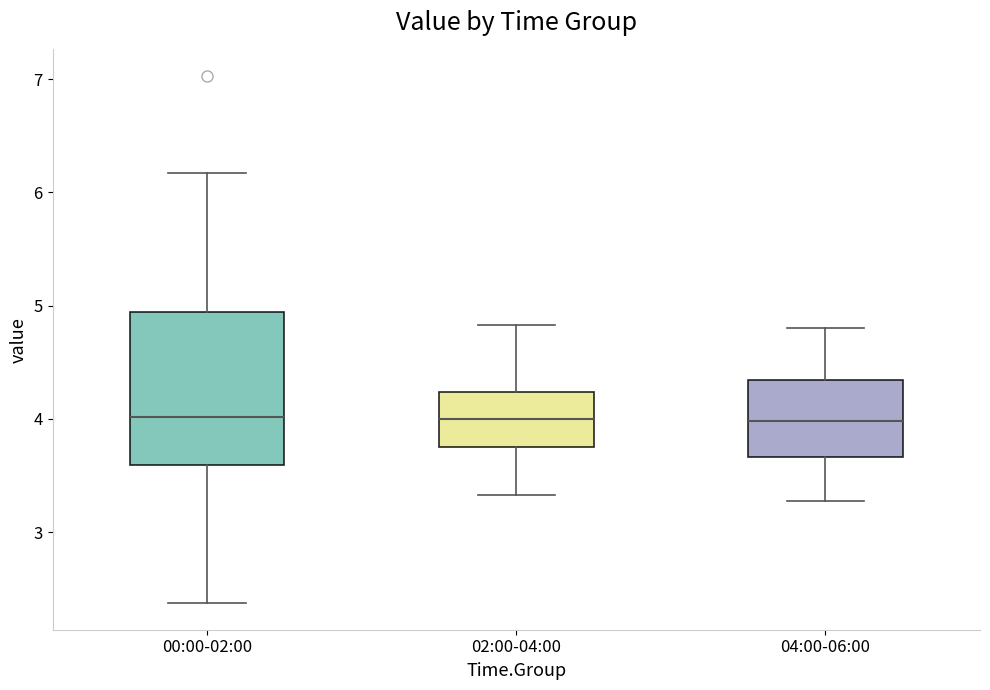

Where does the upper whisker of the box for 04:00-06:00 end on the y-axis? The values are not printed on the chart, so give them approximately, as read against the axis.

4.8